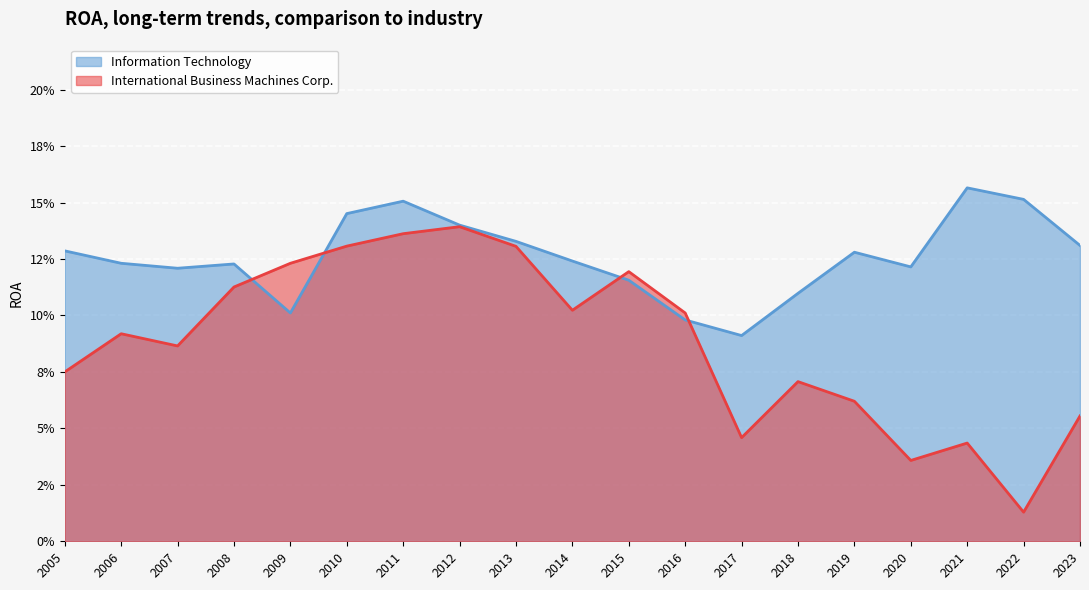

What is the value of the Information Technology point at the 5th from the left?

0.1